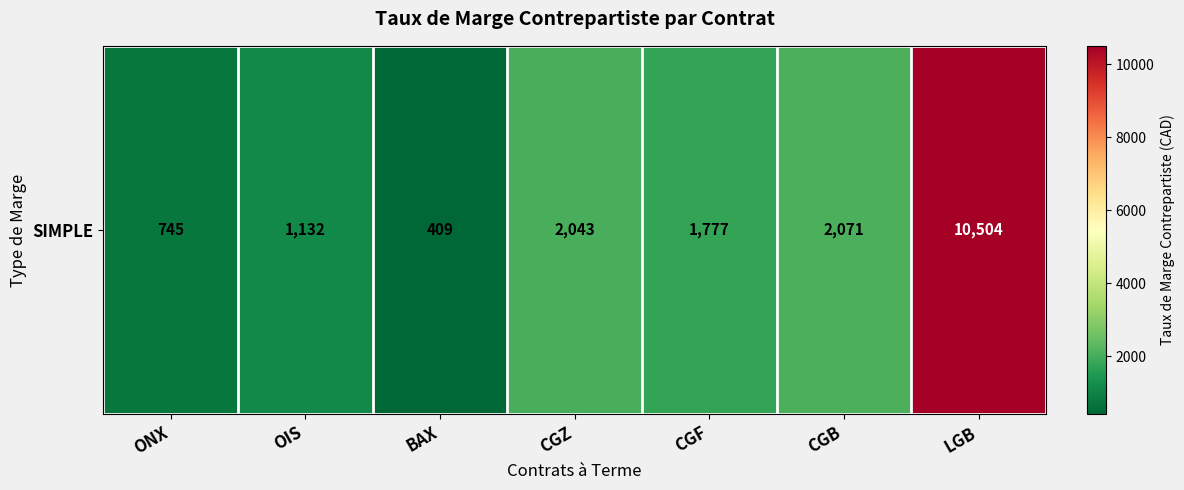

List the labels in order of value, largest first.

LGB, CGB, CGZ, CGF, OIS, ONX, BAX